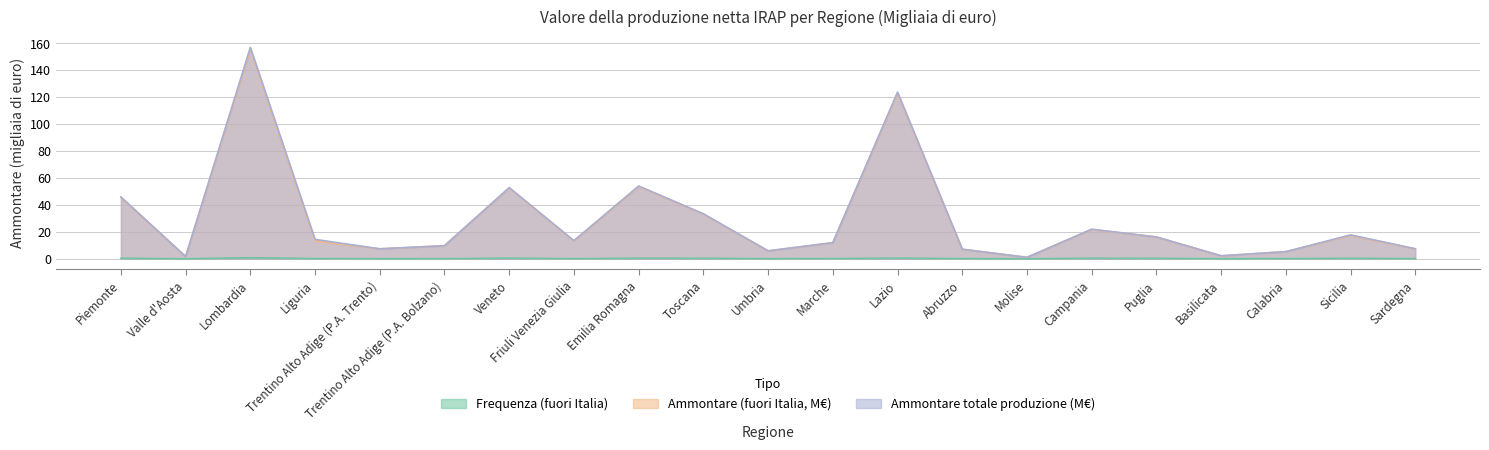

At which category does the chart reach its peak across all series?

Lombardia